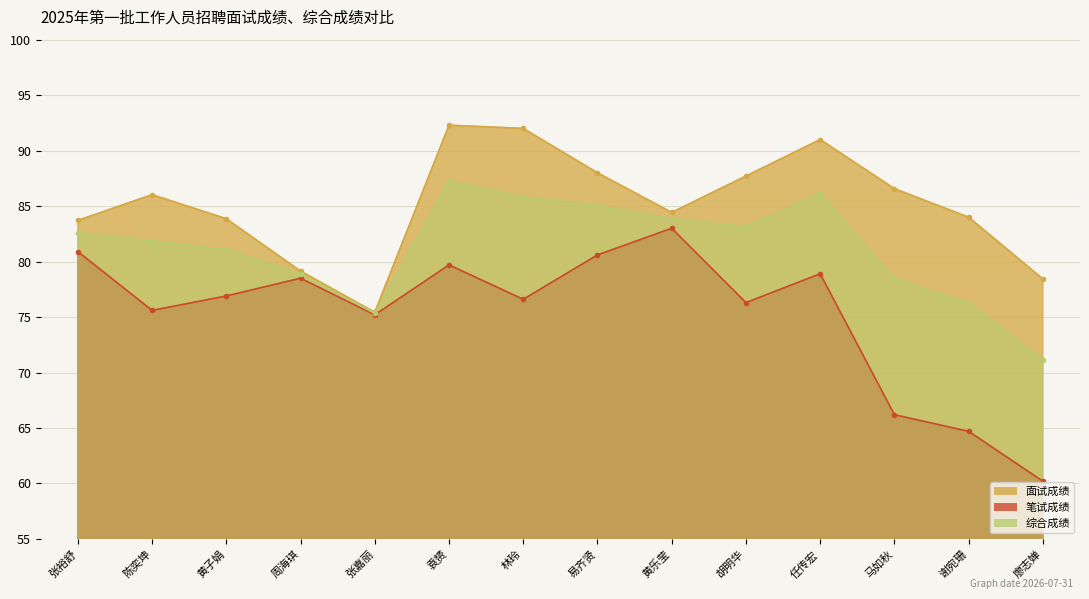

Which series changed the most between 黄乐莹 and 胡明华?

笔试成绩